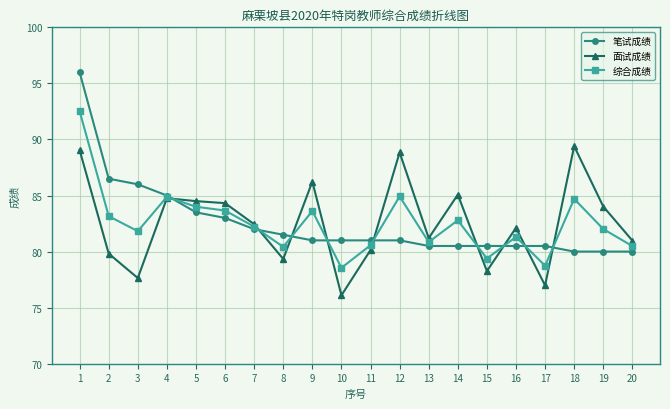

What is the difference between the maximum and minimum values in the 综合成绩 series?

14.0